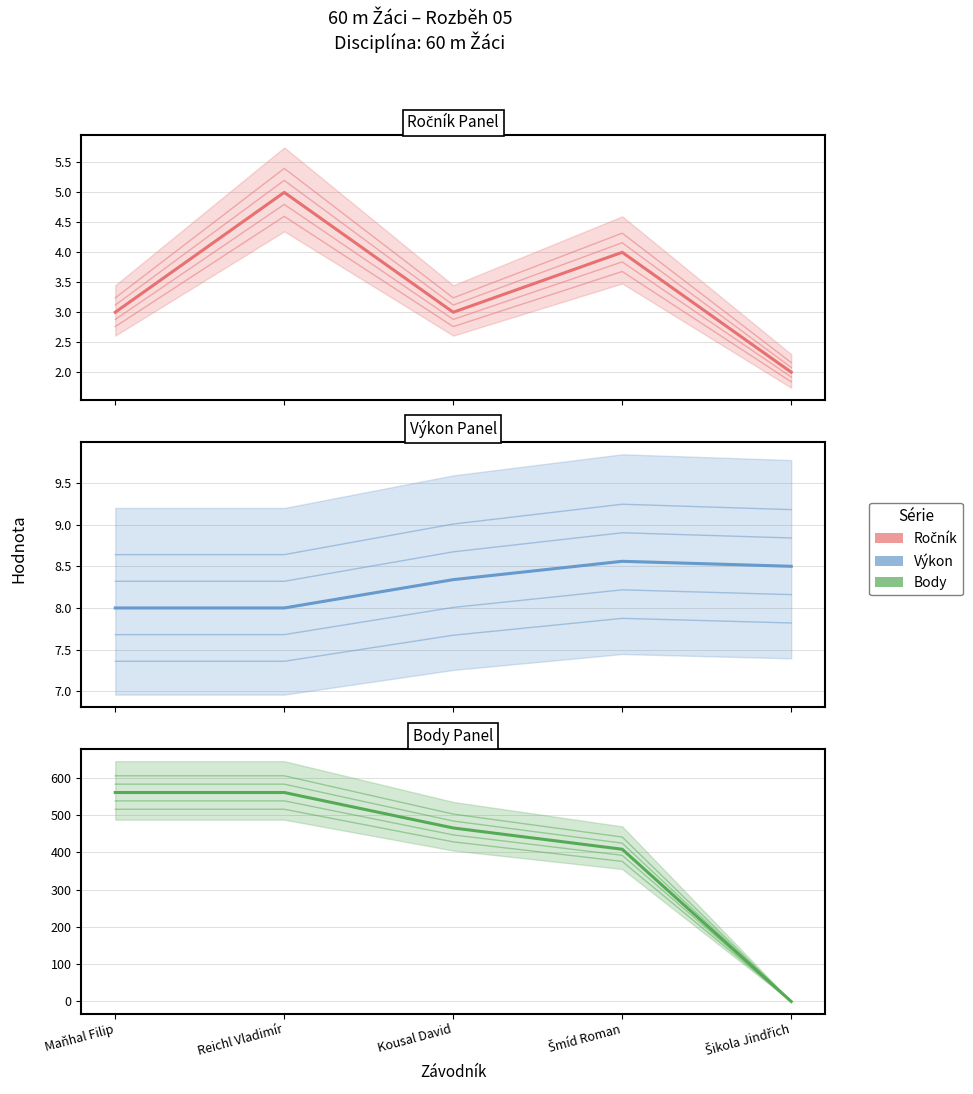

What is the difference between the maximum and minimum values in the Ročník series?

3.0